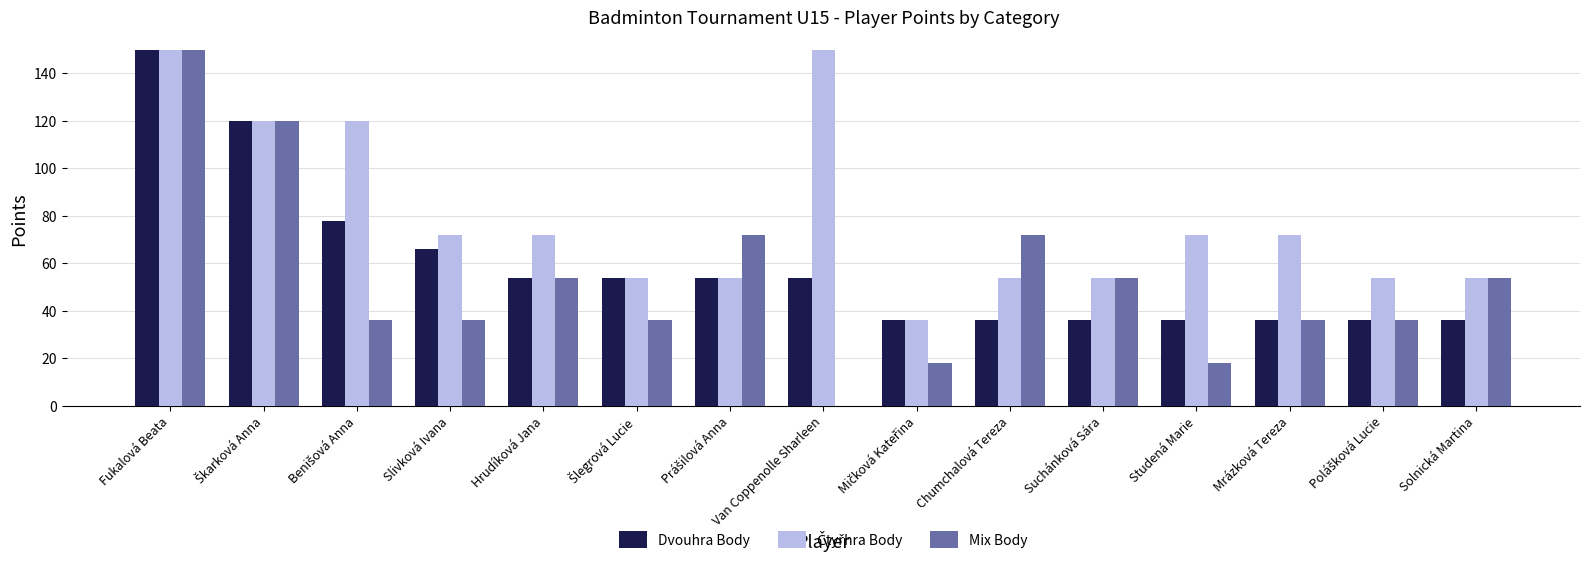

What is the maximum value for Dvouhra Body?

150